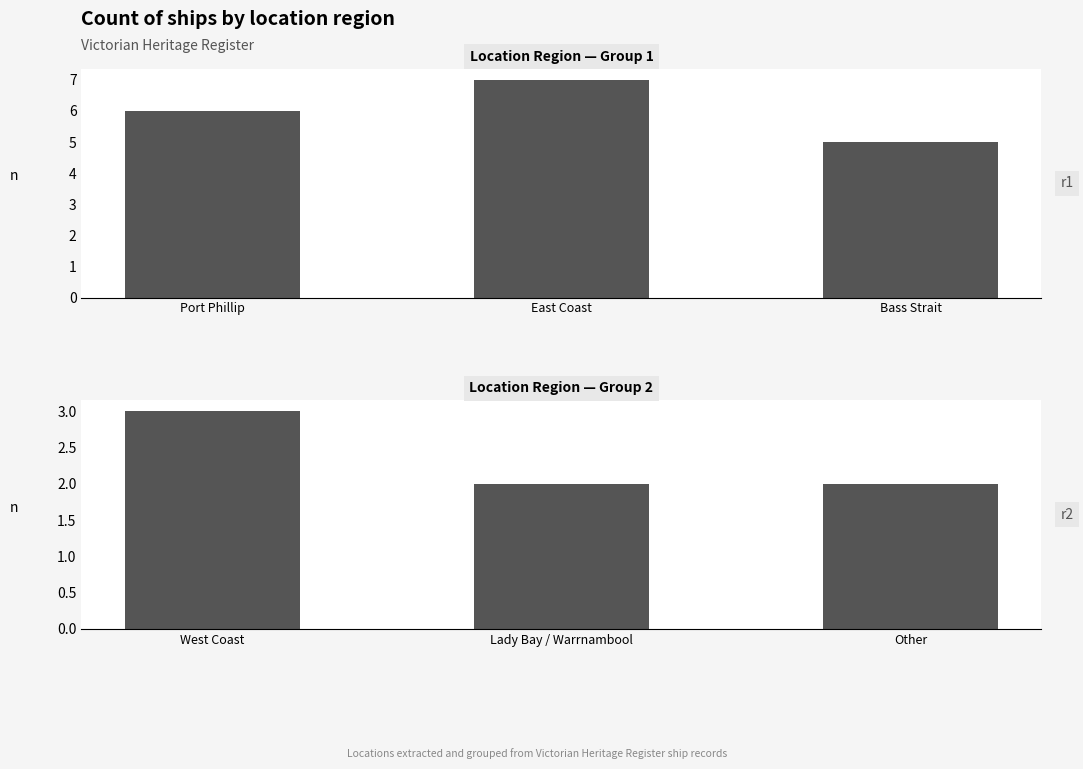

What is the sum of the Region group 1 values at East Coast and Bass Strait?

12